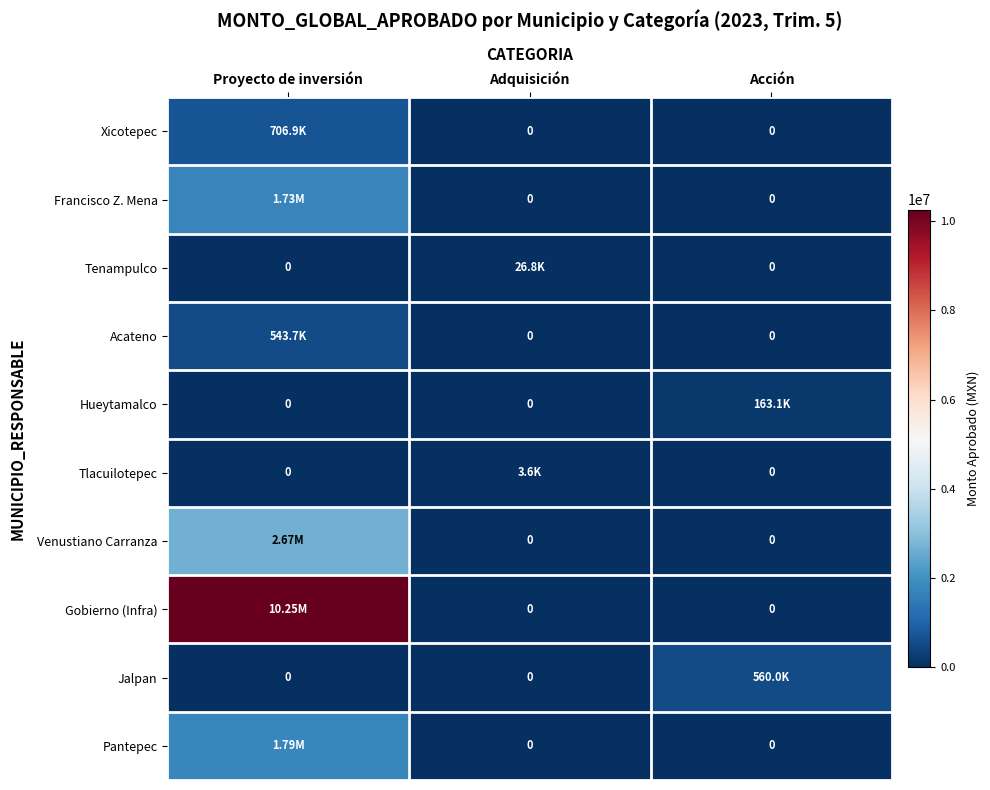

List the series in order of their peak value, highest first.

Gobierno (Infra), Venustiano Carranza, Pantepec, Francisco Z. Mena, Xicotepec, Jalpan, Acateno, Hueytamalco, Tenampulco, Tlacuilotepec